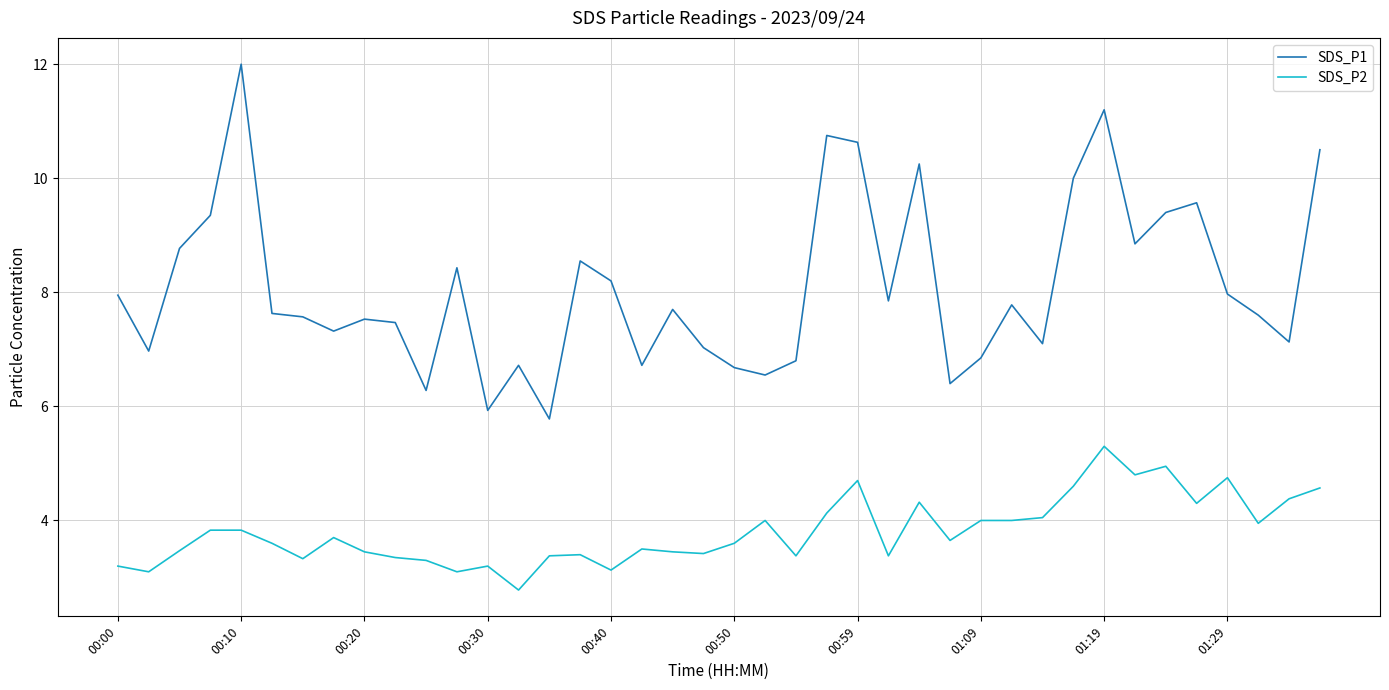

Which series has the largest range (max minus min)?

SDS_P1